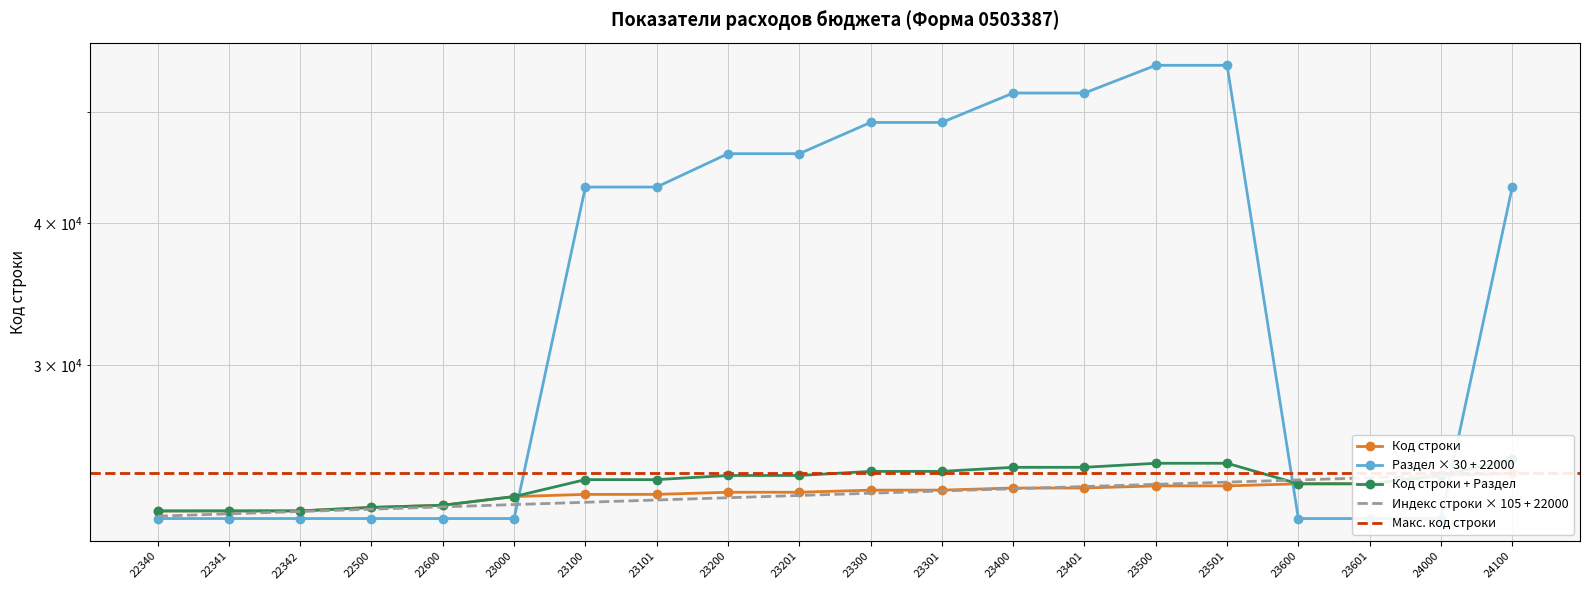

What is the difference between the maximum and minimum values in the Код раздела (подраздел) series?

33000